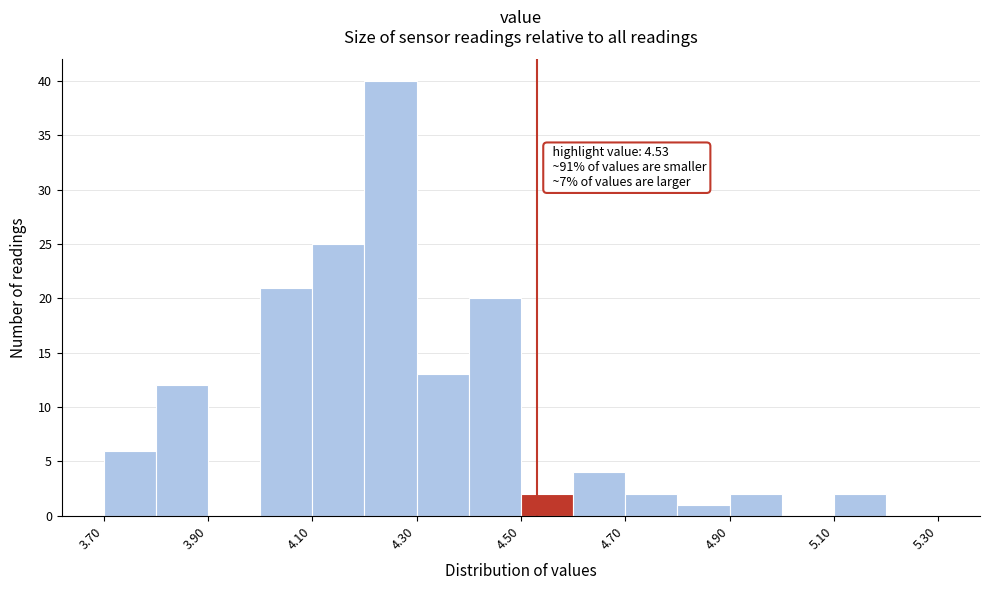

Which range on the x-axis has the tallest bar?

4.2 to 4.3